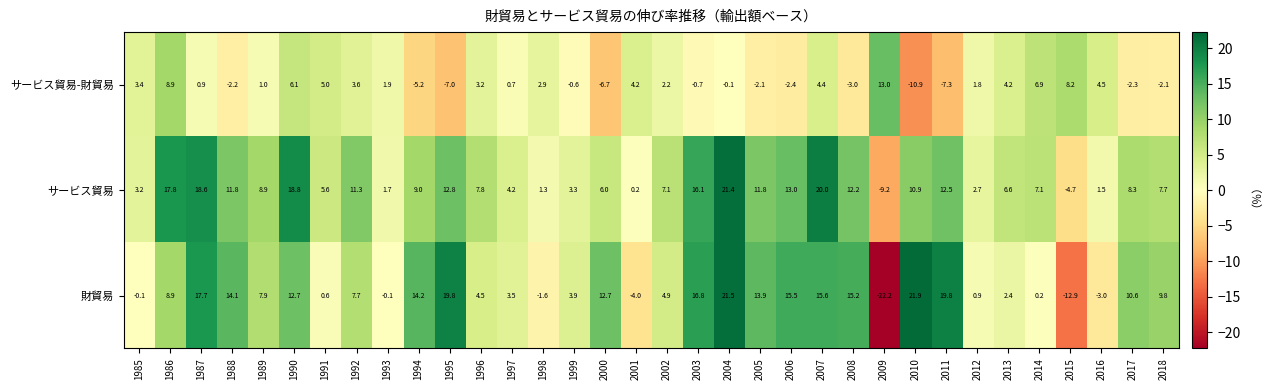

Is it true that サービス貿易-財貿易 equals -7.3 at 2011?

True